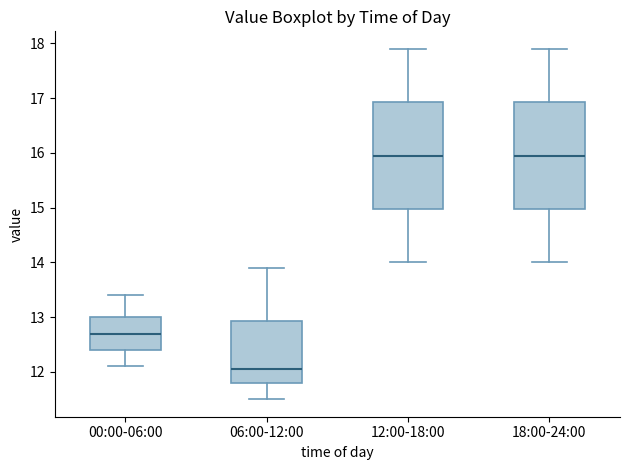

Where does the upper whisker of the box for 06:00-12:00 end on the y-axis? The values are not printed on the chart, so give them approximately, as read against the axis.

13.9